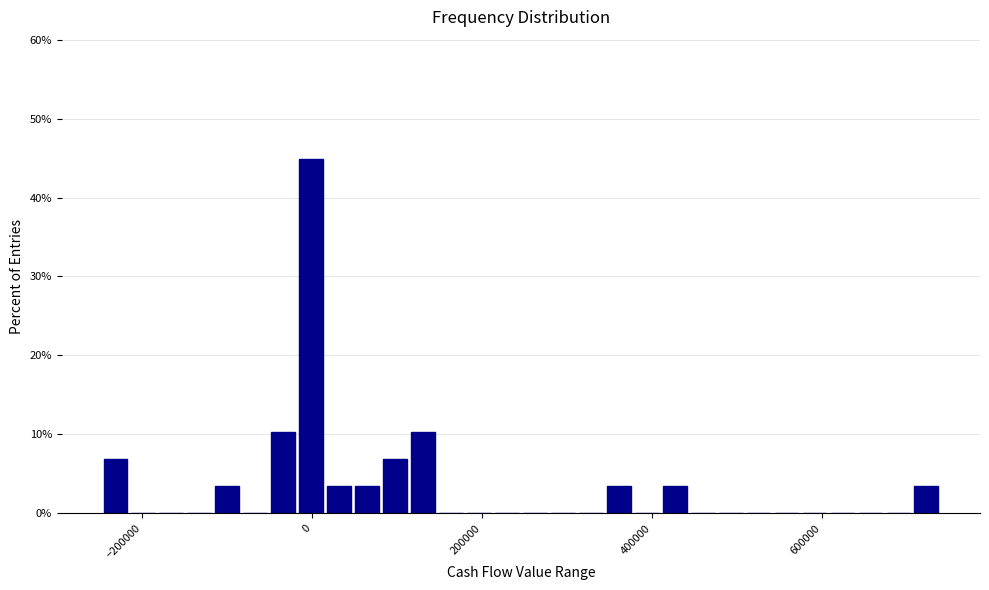

Read against the x-axis, roughly where is the centre of the tallest bar?

0